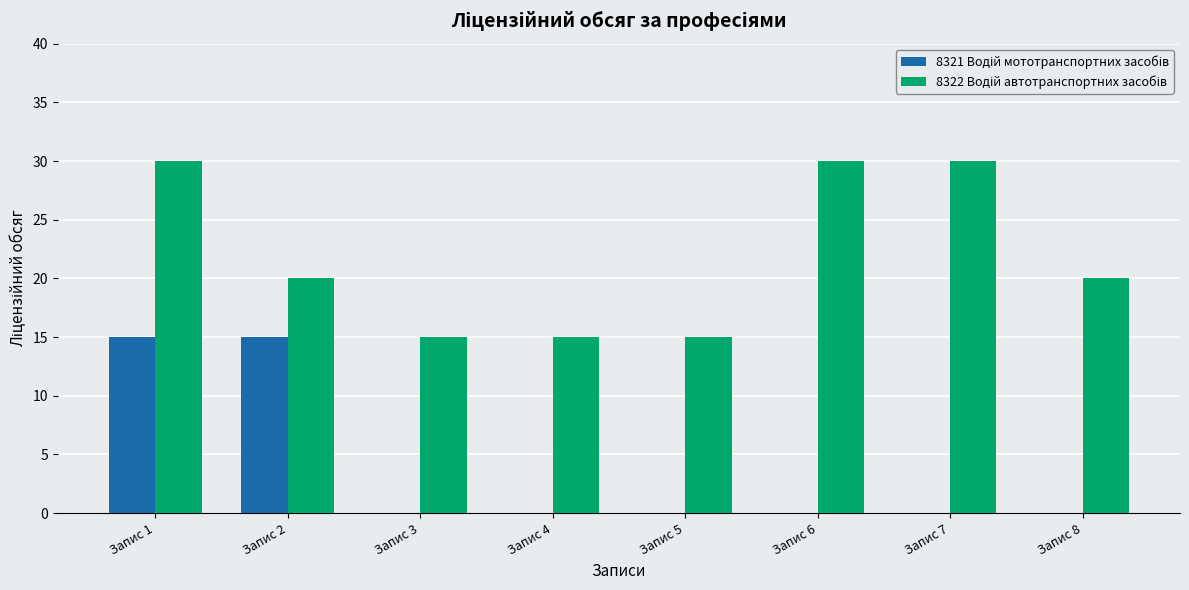

What is the total value across all series at Запис 8?

20